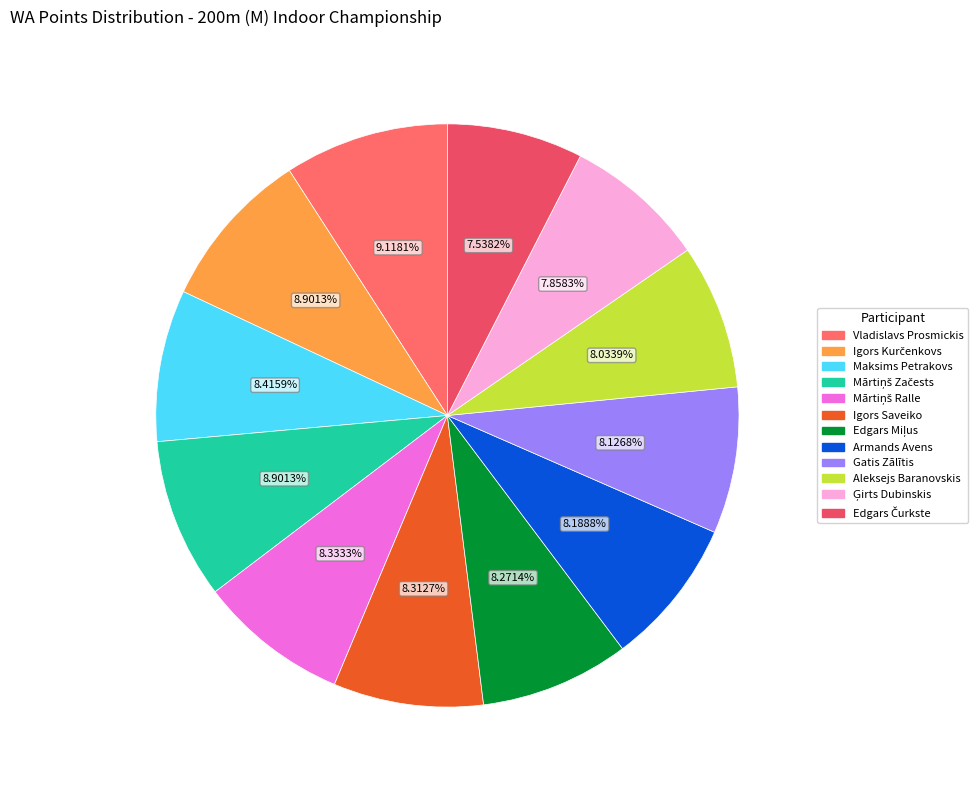

Approximately how many times larger is the value at Ģirts Dubinskis compared to Aleksejs Baranovskis?

1.0